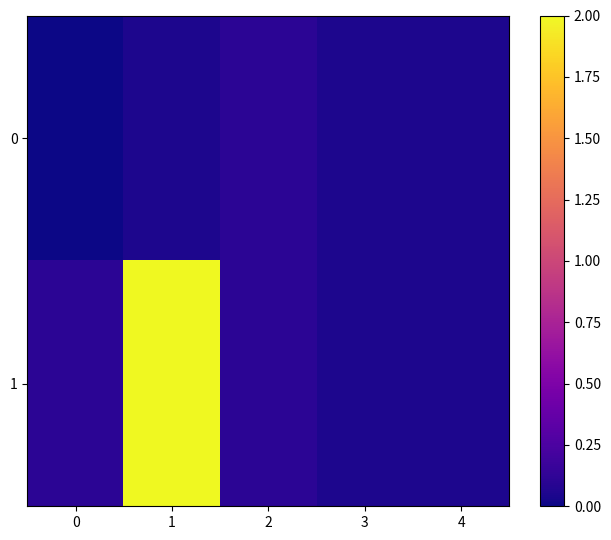

At which category does the chart reach its peak across all series?

1